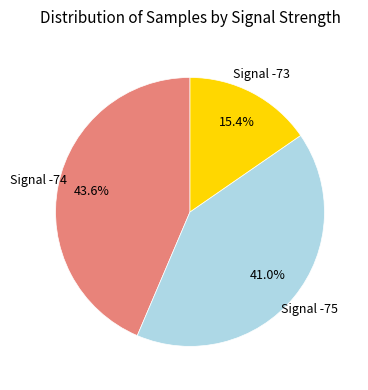

Is there any slice that represents more than half of the pie?

No